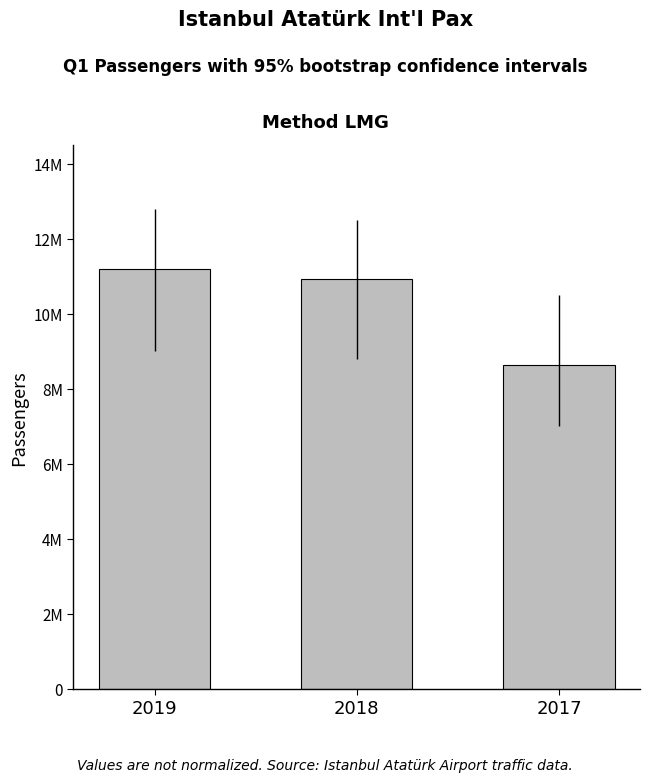

At which category does the chart reach its minimum across all series?

2017